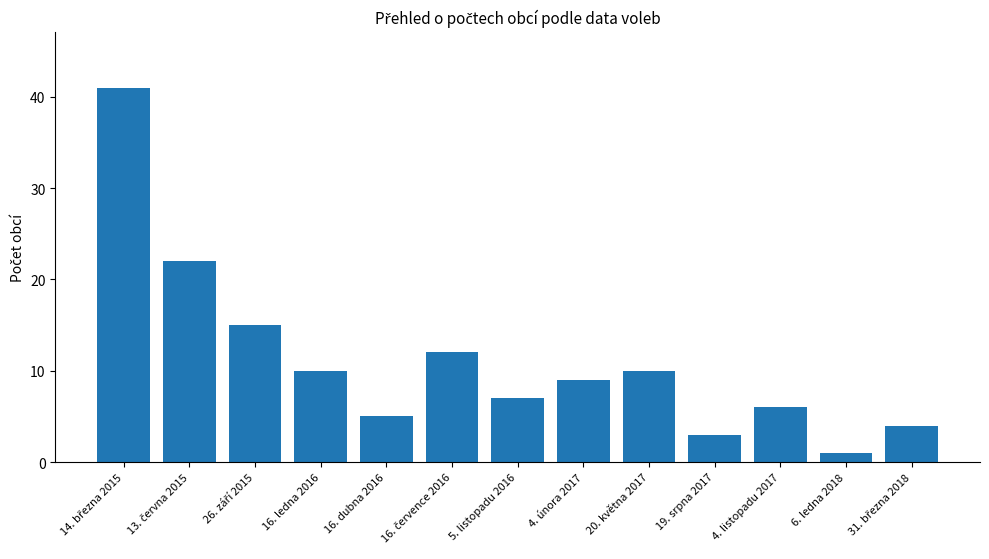

What is the smallest value displayed?

1